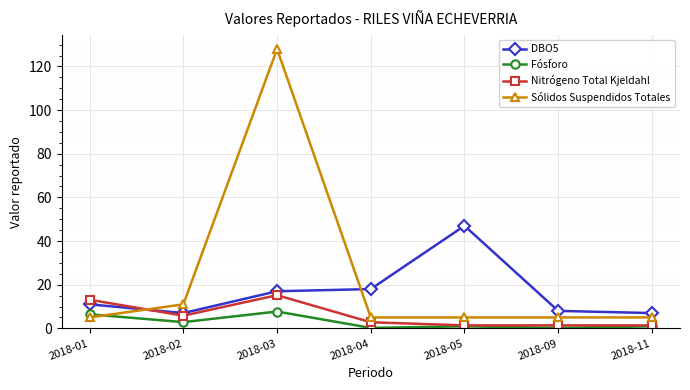

True or false: Sólidos Suspendidos Totales has more than 0 interior local peaks.

True